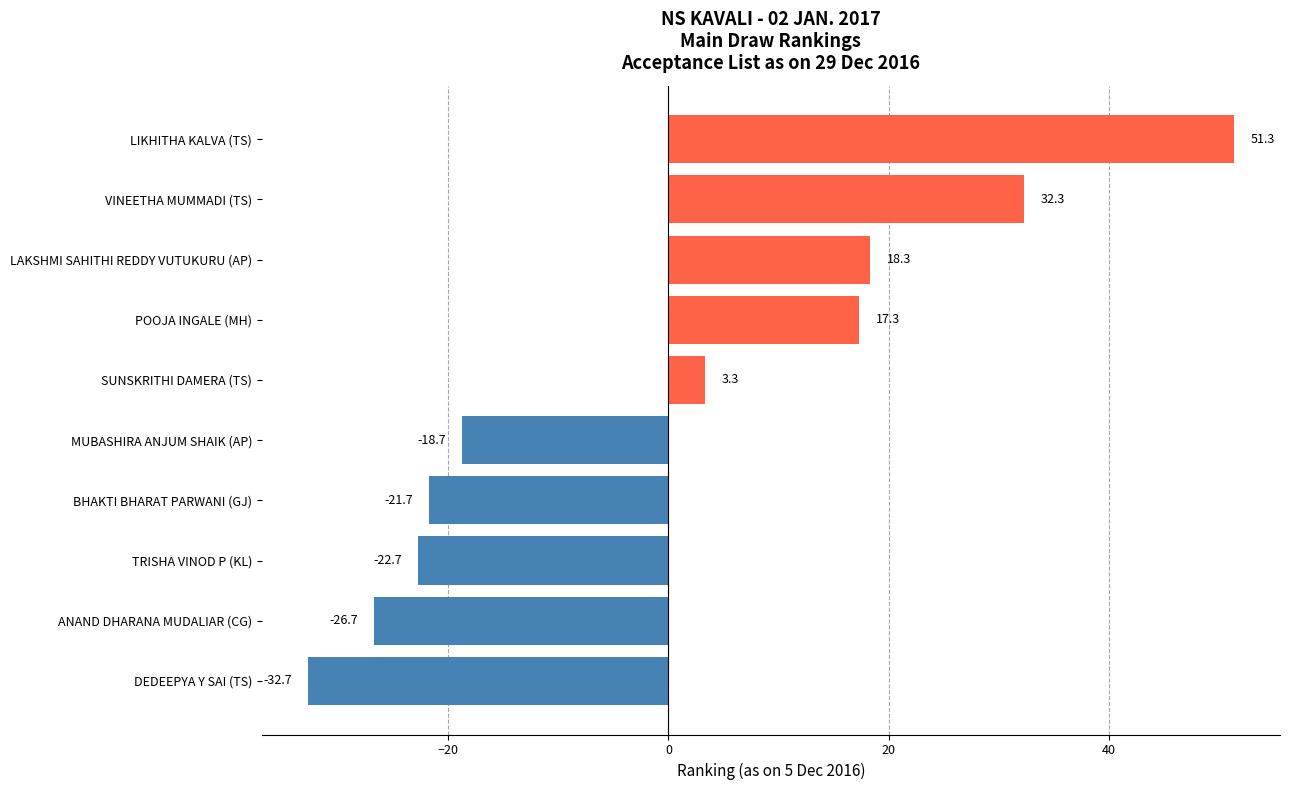

Which label corresponds to the smallest value in the chart?

DEDEEPYA Y SAI (TS)